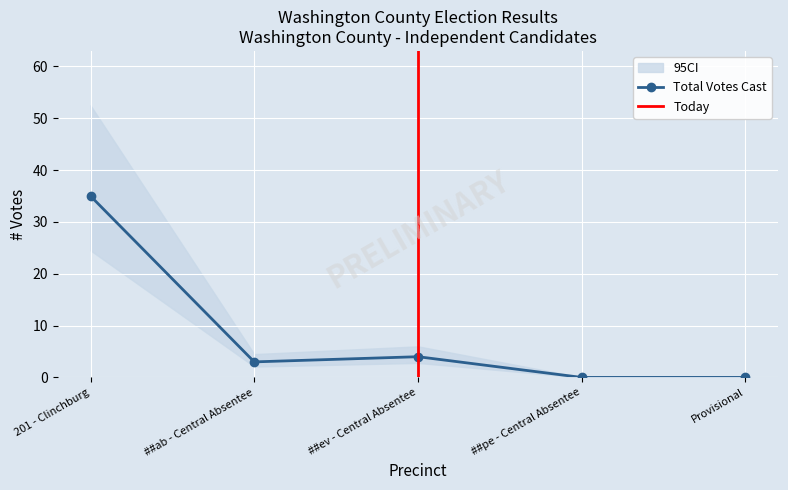

Where is the first local maximum for Total Votes Cast?

##ev - Central Absentee